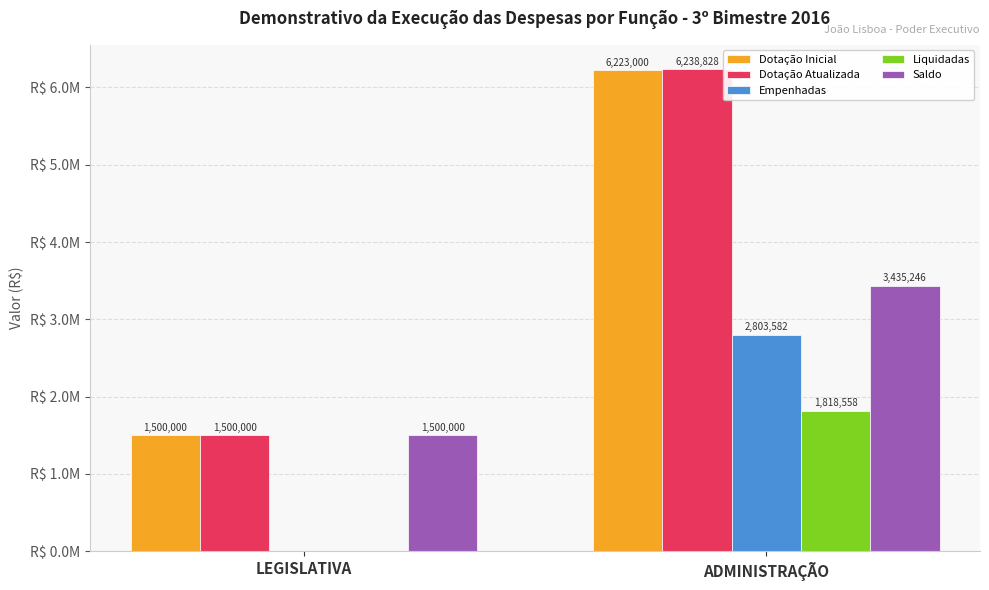

What are all the series names shown in the legend?

Dotação Inicial, Dotação Atualizada, Empenhadas, Liquidadas, Saldo